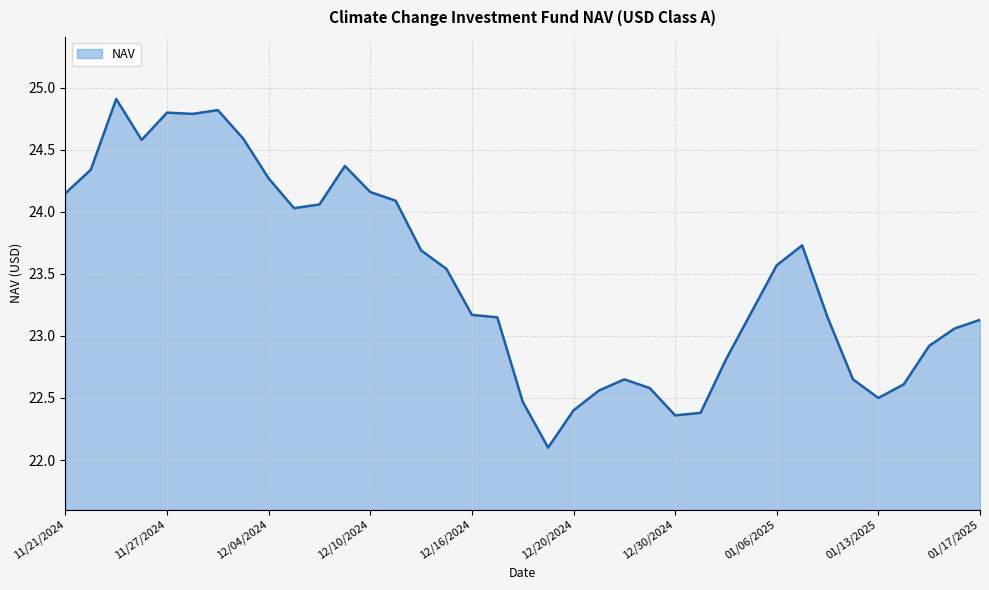

How many lines are shown in the chart?

1